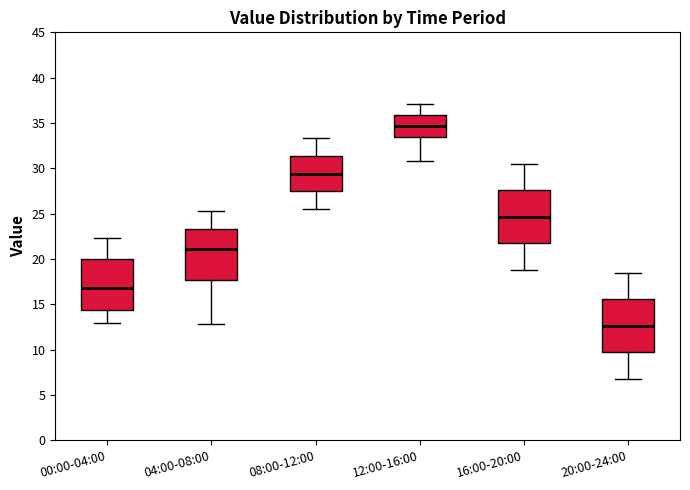

Where does the median line of the box for 04:00-08:00 sit on the y-axis? The values are not printed on the chart, so give them approximately, as read against the axis.

21.0